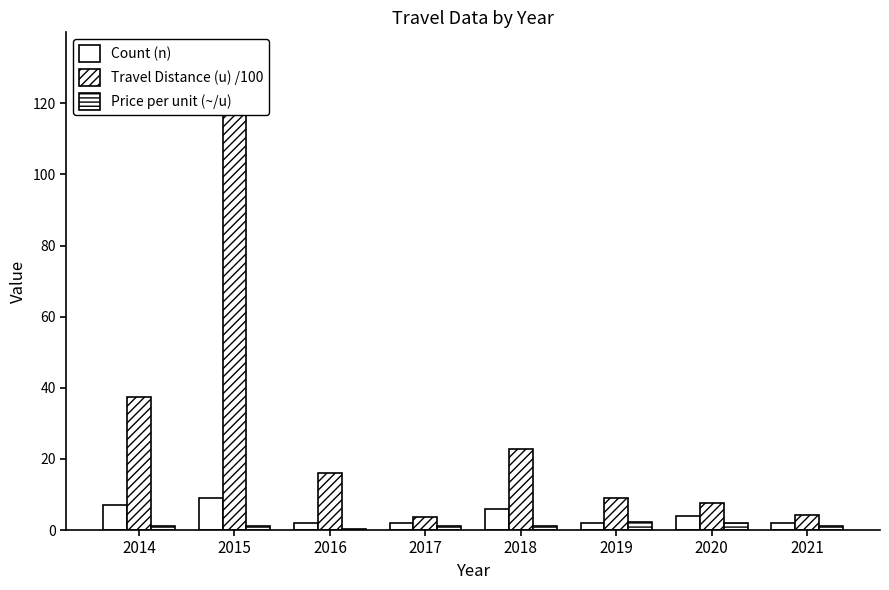

Is the value of Count (n) at 2019 greater than the value of Travel Distance (u) /100 at 2018?

No